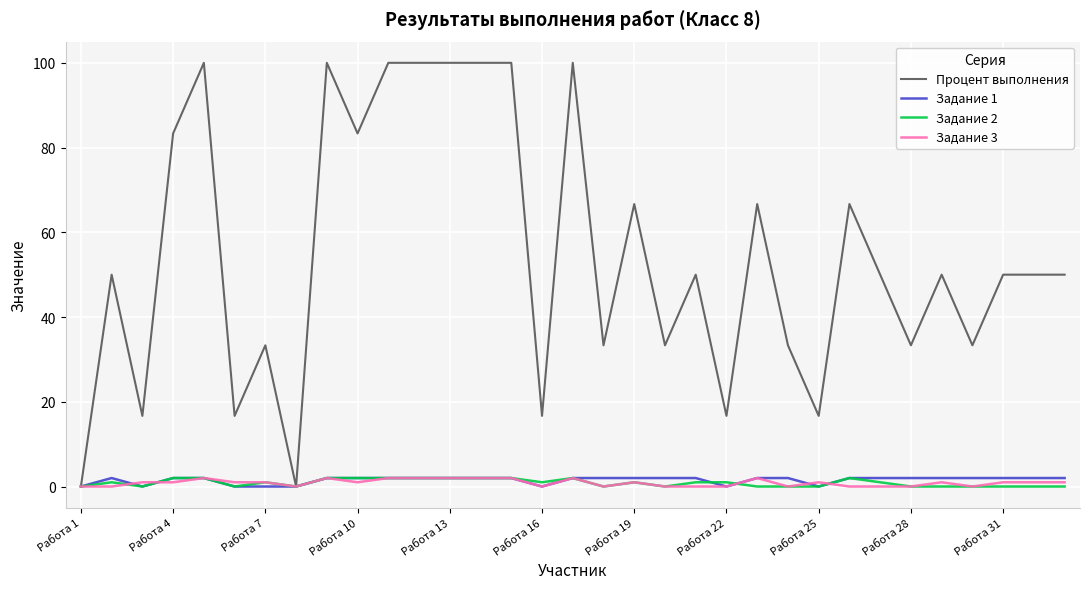

What is the highest value of the Процент выполнения series?

100.0